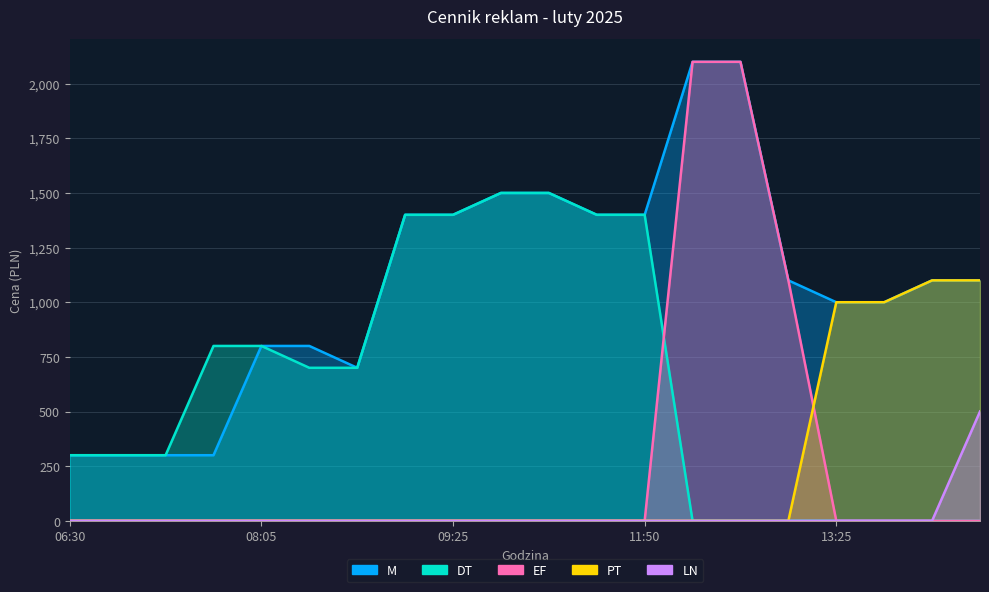

Does the chart have visible grid lines?

Yes